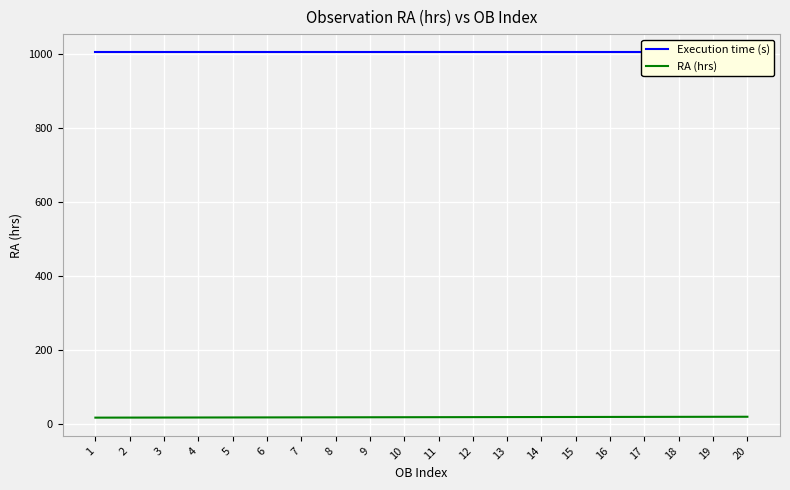

True or false: RA (hrs) and Execution time (s) intersect in this chart.

False